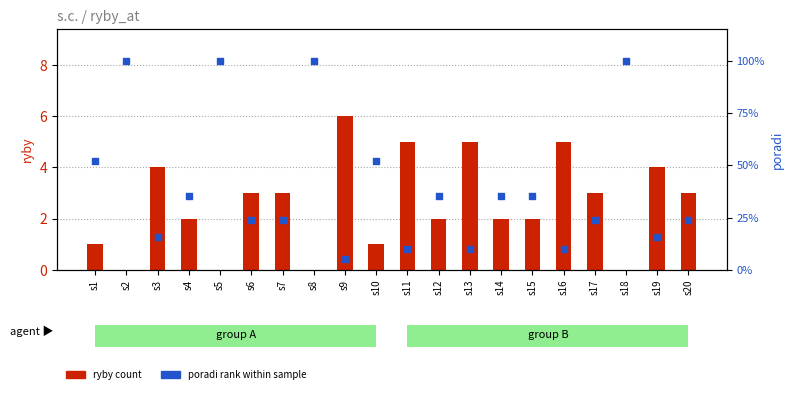

What is the total value across all series at s2?

152